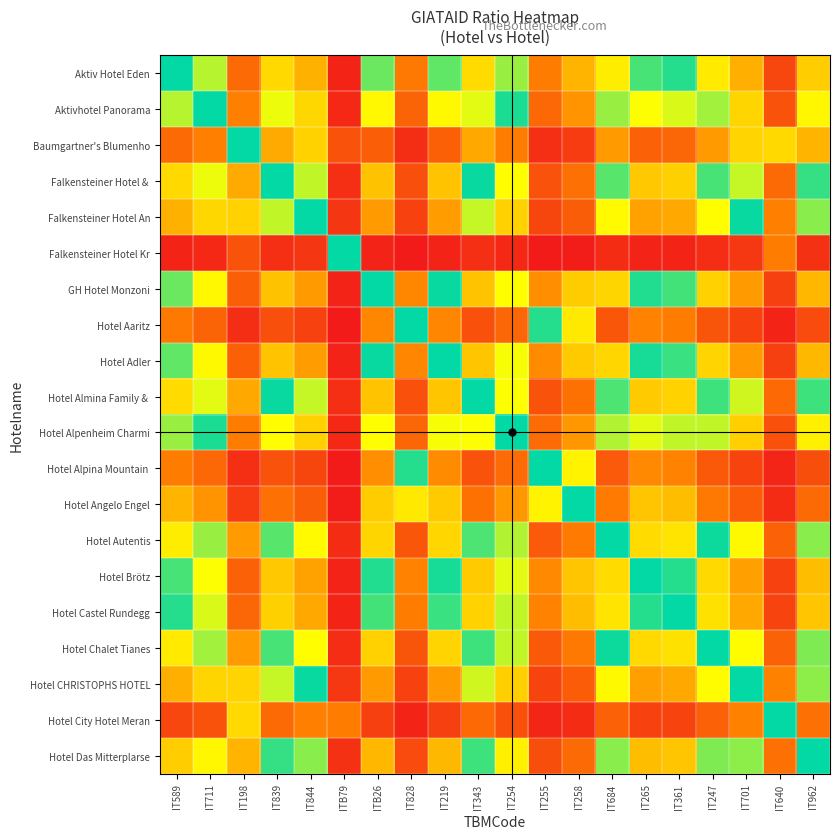

At IT844, list the series in order from smallest to largest.

Hotel Aaritz, Hotel Alpina Mountain, Hotel Angelo Engel, GH Hotel Monzoni, Hotel Adler, Hotel Brötz, Hotel Castel Rundegg, Aktiv Hotel Eden, Hotel Alpenheim Charmi, Aktivhotel Panorama, Hotel Autentis, Hotel Chalet Tianes, Hotel Almina Family &, Falkensteiner Hotel &, Hotel Das Mitterplarse, Falkensteiner Hotel An, Hotel CHRISTOPHS HOTEL, Baumgartner's Blumenho, Hotel City Hotel Meran, Falkensteiner Hotel Kr